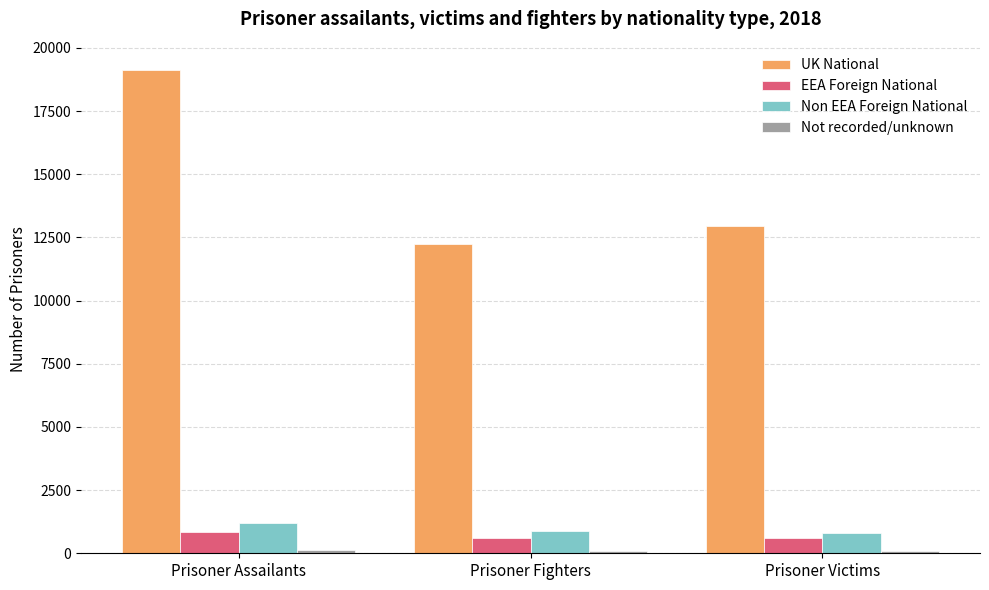

Which category has the highest value across all series?

Prisoner Assailants